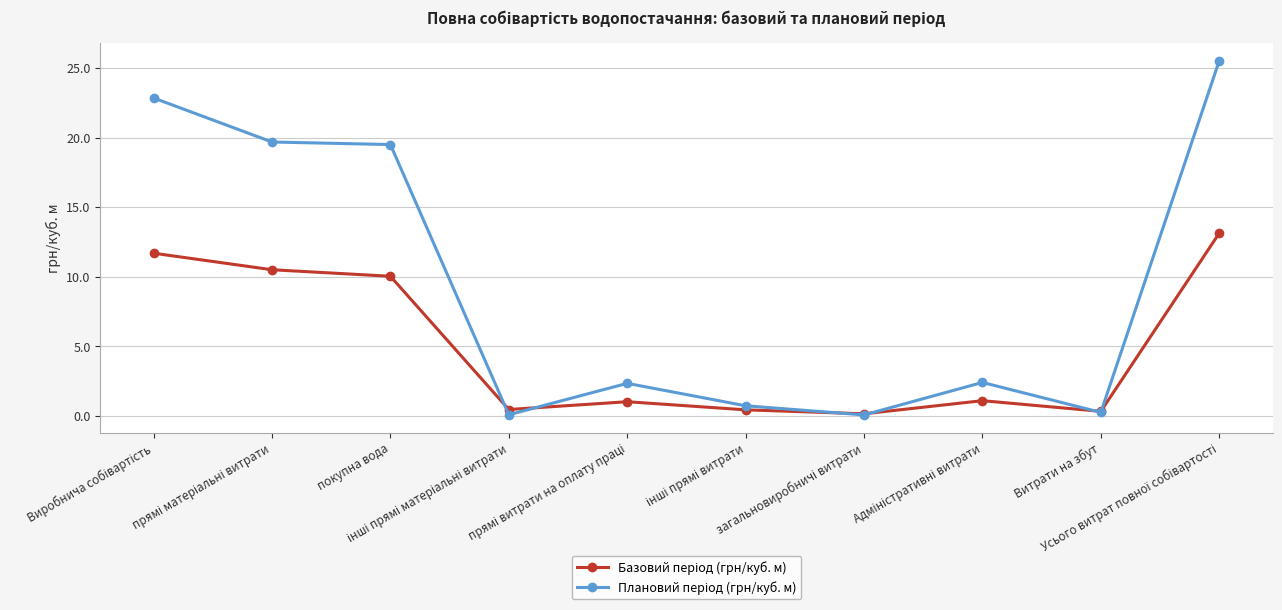

What is the value of the Базовий період (грн/куб. м) point at the 3rd from the left?

10.0